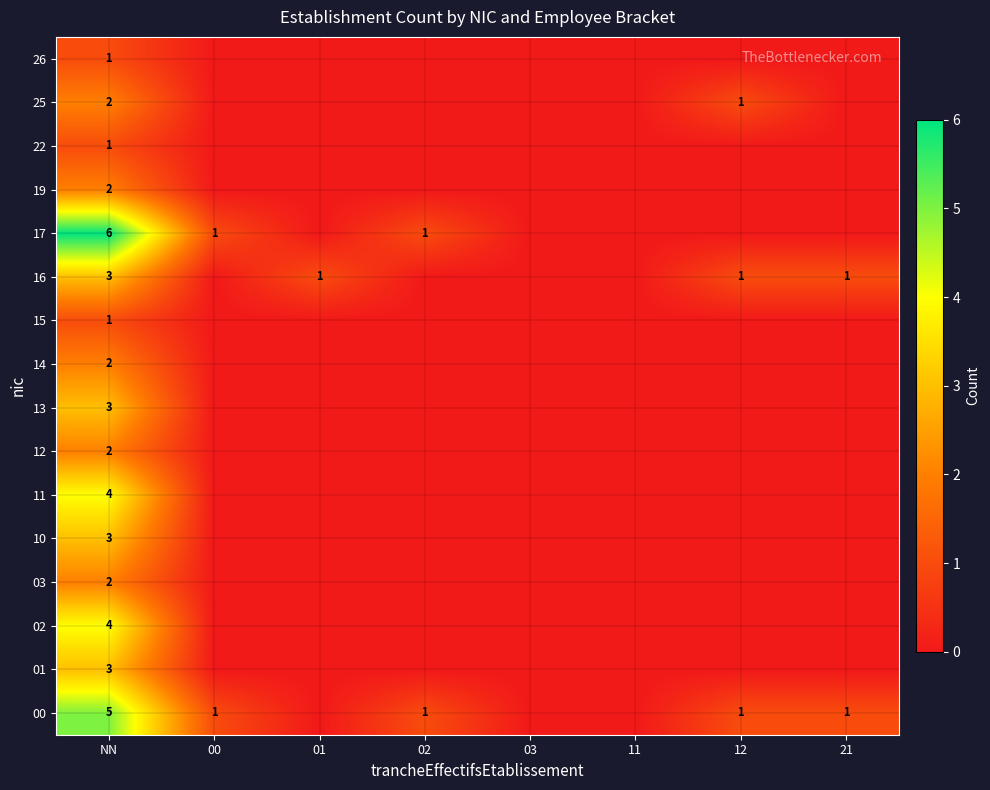

How many categories are shown in the chart?

8